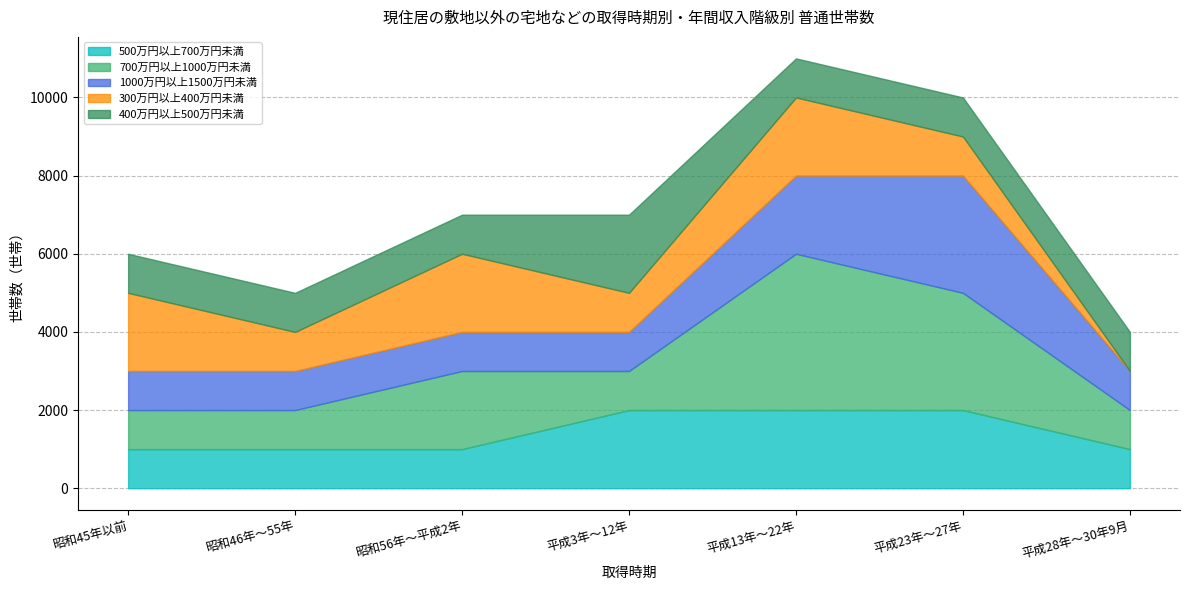

Does the chart display data point markers on the line(s)?

No